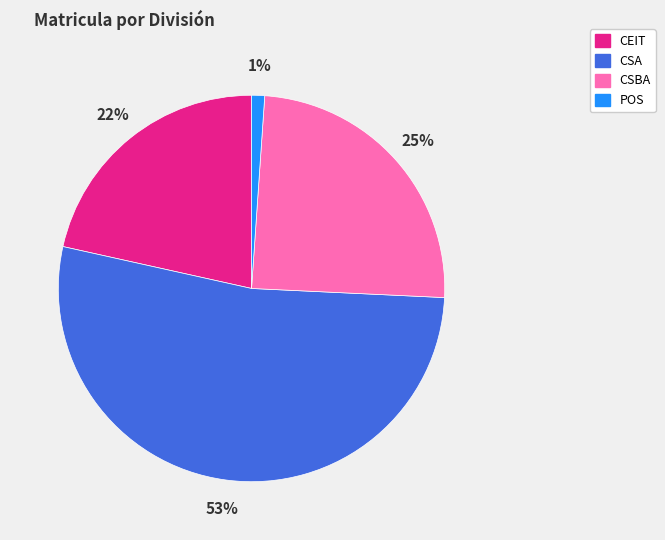

To the nearest percent, what is the combined percentage of POS and CEIT?

23%